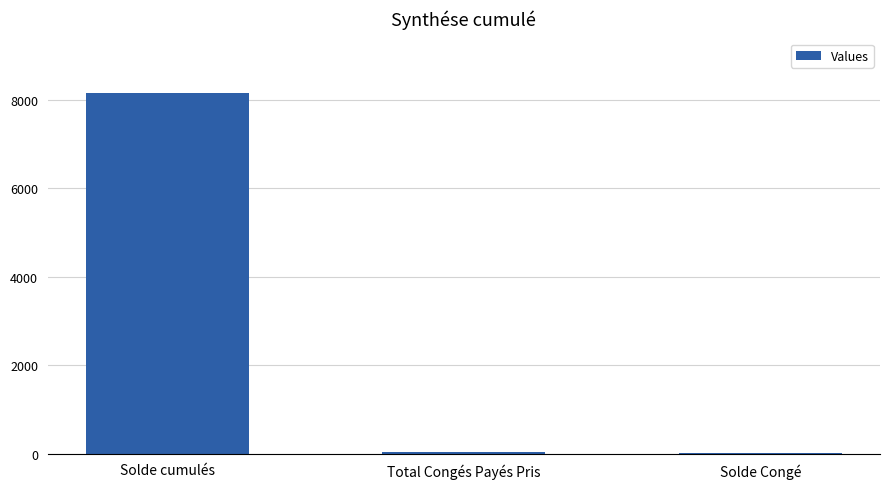

At which category does the chart reach its peak across all series?

Solde cumulés